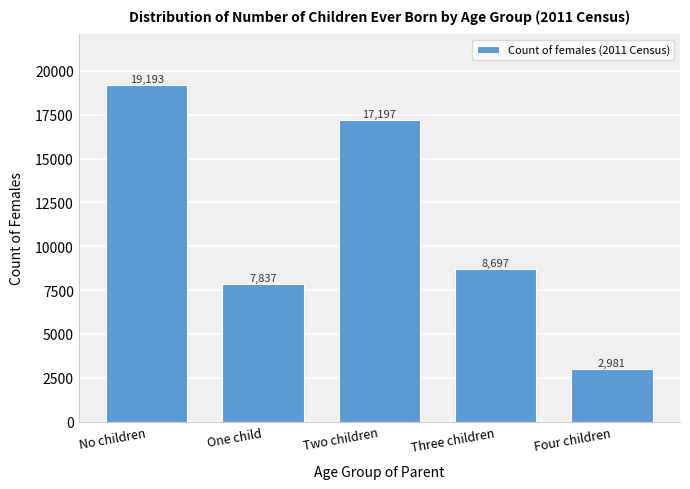

Reading right to left, list all the values displayed in this chart.

Four children=2981	Three children=8697	Two children=17197	One child=7837	No children=19193